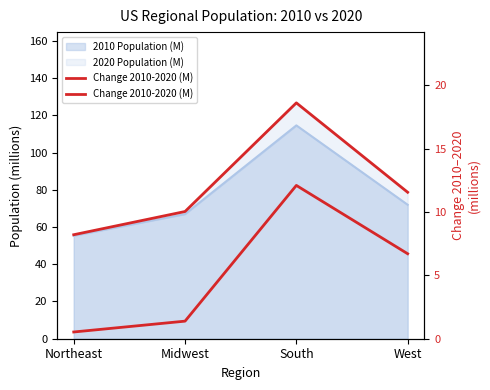

What is the label of the 4th point from the left?

West